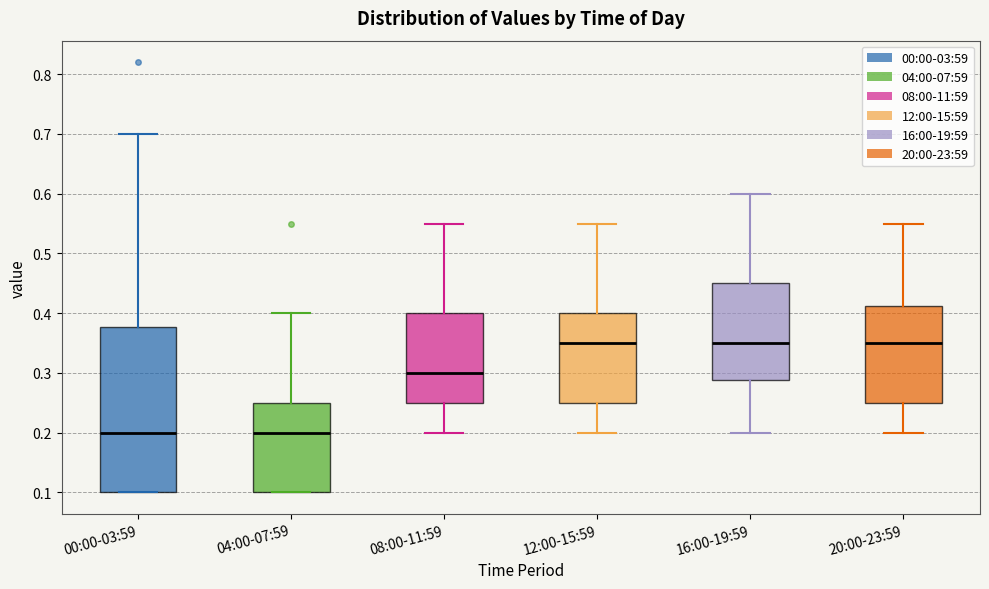

Reading left to right, transcribe this box plot: for each box, give where its median line is, the range the box spans, and where its two whiskers end, as read against the y-axis. The values are not printed on the chart, so give them approximately, as read against the axis.

00:00-03:59: median 0.20, box 0.10 to 0.38, whiskers 0.10 to 0.70
04:00-07:59: median 0.20, box 0.10 to 0.25, whiskers 0.10 to 0.40
08:00-11:59: median 0.30, box 0.25 to 0.40, whiskers 0.20 to 0.55
12:00-15:59: median 0.35, box 0.25 to 0.40, whiskers 0.20 to 0.55
16:00-19:59: median 0.35, box 0.29 to 0.45, whiskers 0.20 to 0.60
20:00-23:59: median 0.35, box 0.25 to 0.41, whiskers 0.20 to 0.55